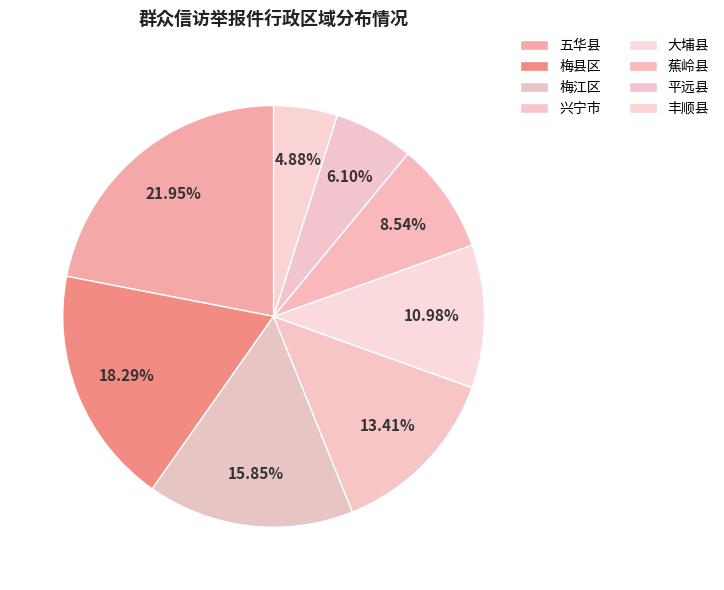

To the nearest percent, what is the average slice percentage?

12%